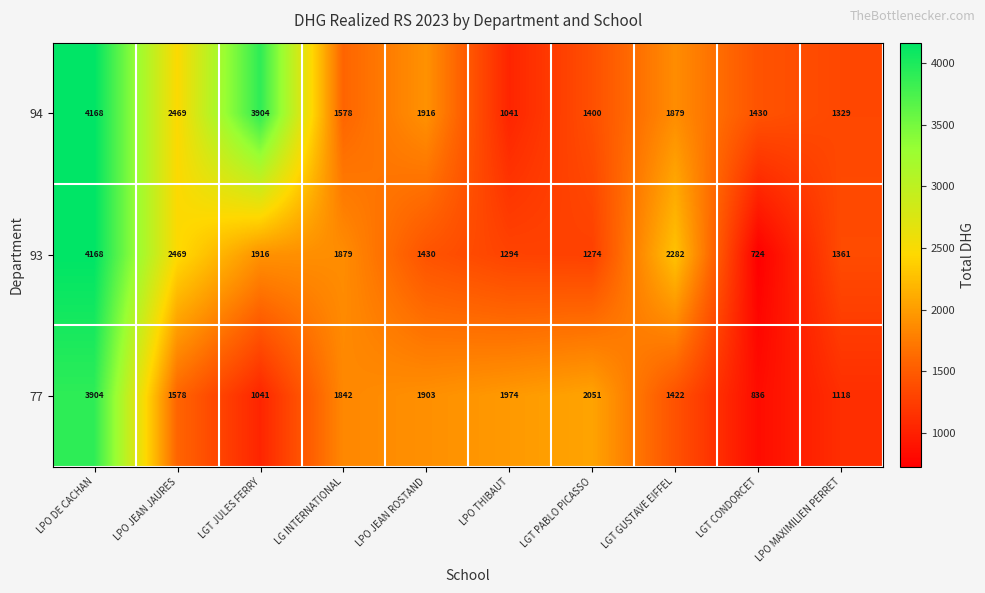

The value of 93 at LGT CONDORCET is 724. True or false?

True